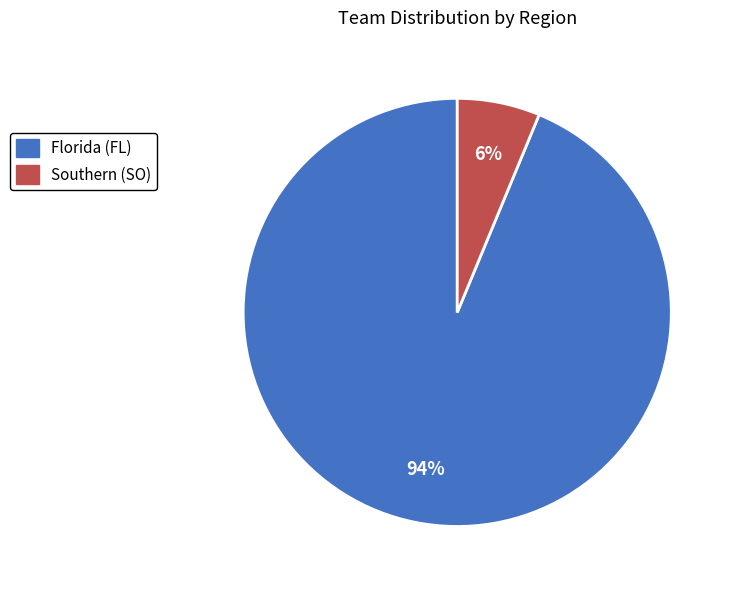

To the nearest percent, what is the combined percentage of Southern (SO) and Florida (FL)?

100%